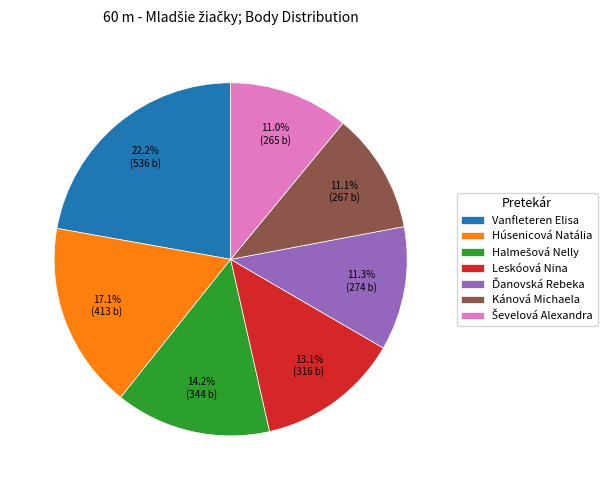

Does Kánová Michaela represent more than half of the total?

No